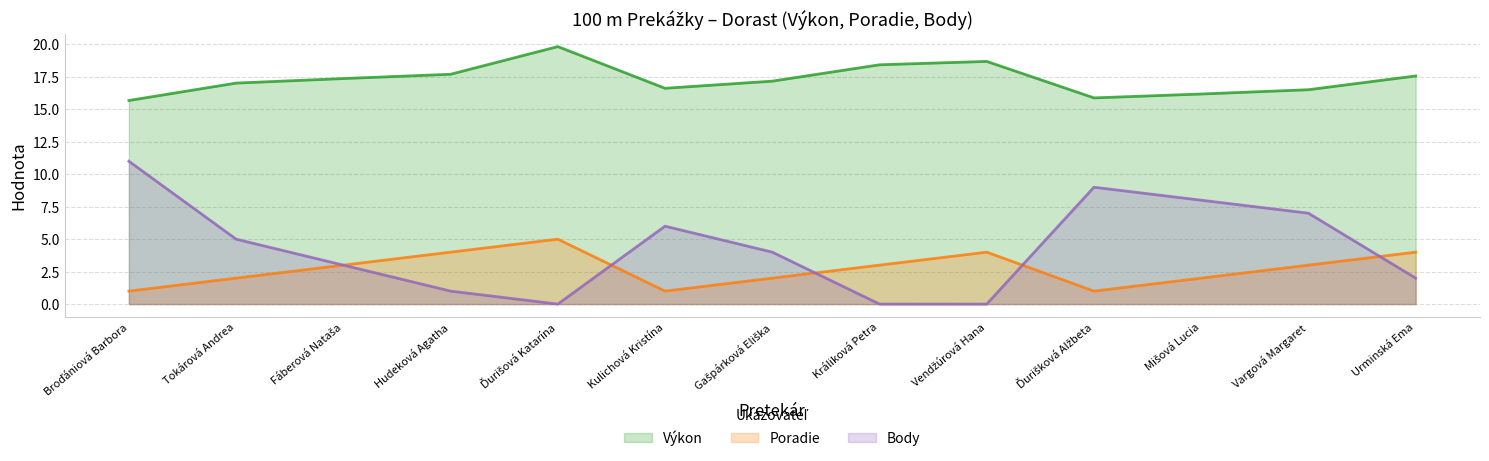

Is the value of Poradie at Kulichová Kristína greater than the value of Body at Ďurišková Alžbeta?

No